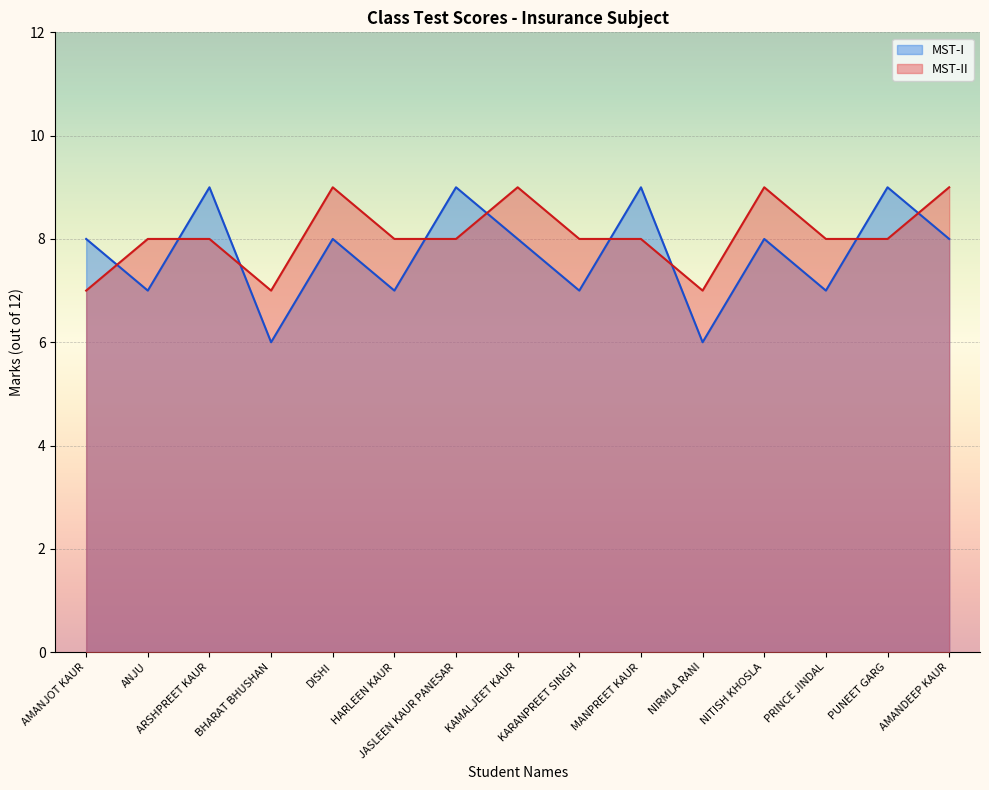

Is it true that MST-I equals 5 at PUNEET GARG?

False